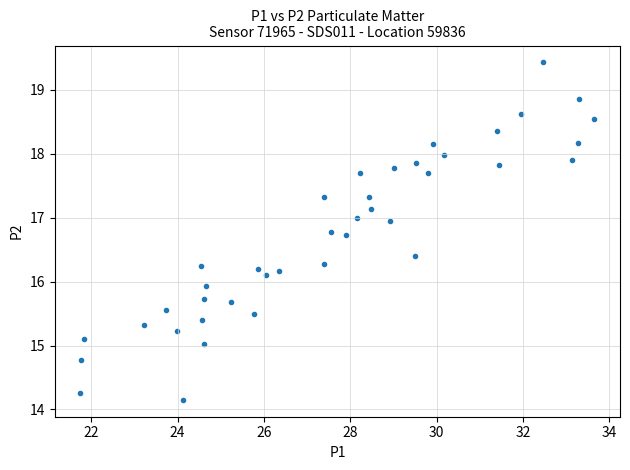

What is the range of X values (max minus min)?

11.9